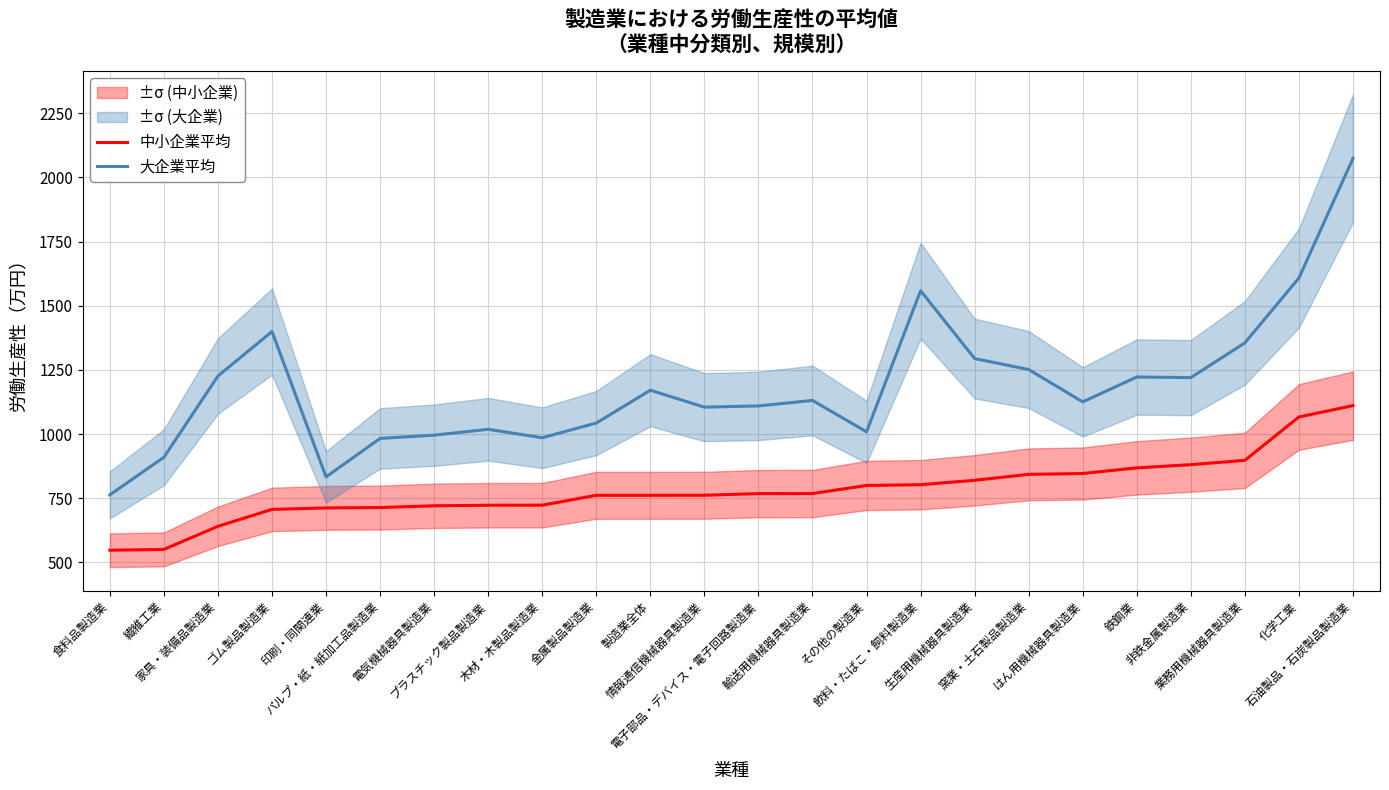

Rank the categories by 大企業平均 value from lowest to highest.

食料品製造業, 印刷・同関連業, 繊維工業, パルプ・紙・紙加工品製造業, 木材・木製品製造業, 電気機械器具製造業, その他の製造業, プラスチック製品製造業, 金属製品製造業, 情報通信機械器具製造業, 電子部品・デバイス・電子回路製造業, はん用機械器具製造業, 輸送用機械器具製造業, 製造業全体, 非鉄金属製造業, 鉄鋼業, 家具・装備品製造業, 窯業・土石製品製造業, 生産用機械器具製造業, 業務用機械器具製造業, ゴム製品製造業, 飲料・たばこ・飼料製造業, 化学工業, 石油製品・石炭製品製造業